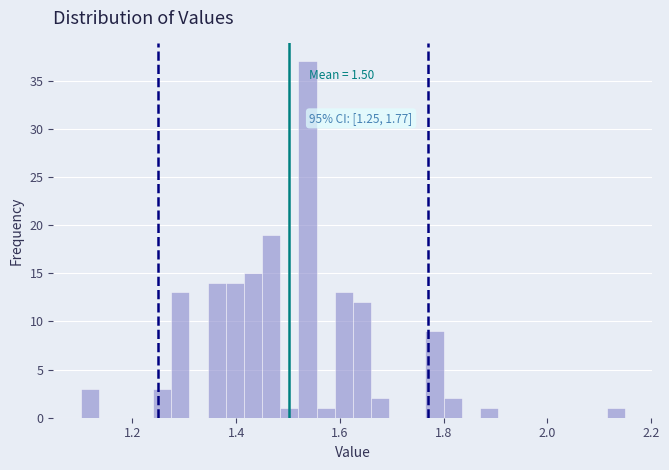

Around what value on the x-axis is the tallest bar? Give the approximate position of its centre, as read against the axis.

1.54